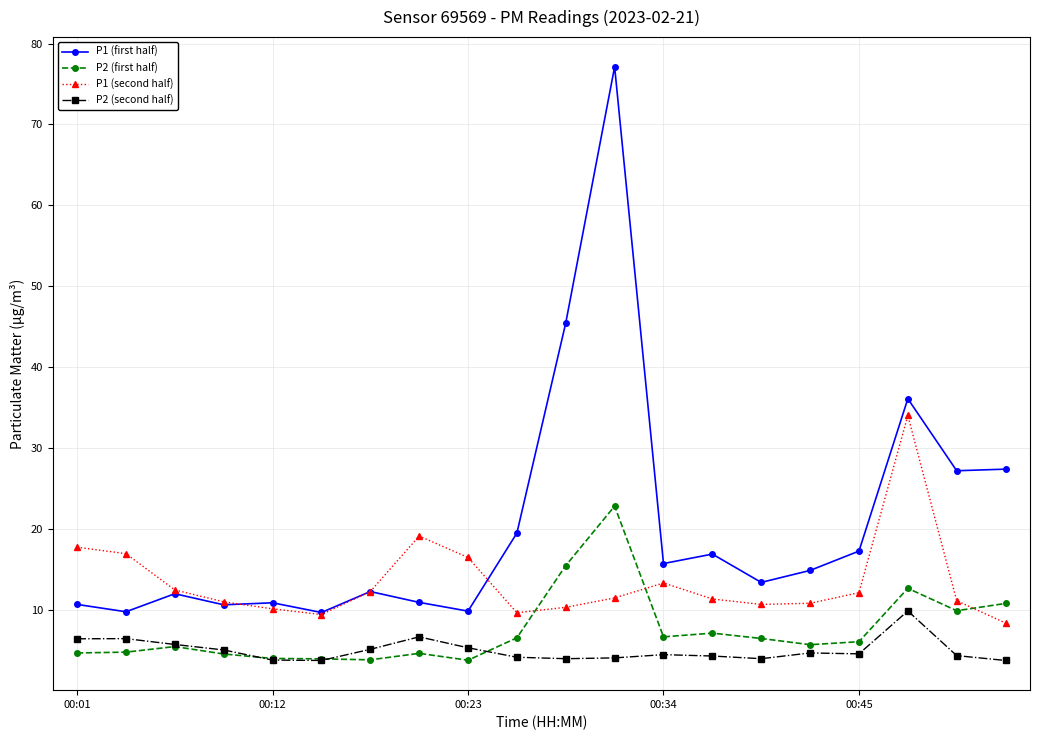

List the series in order of their peak value, lowest first.

P2 (second half), P2 (first half), P1 (second half), P1 (first half)